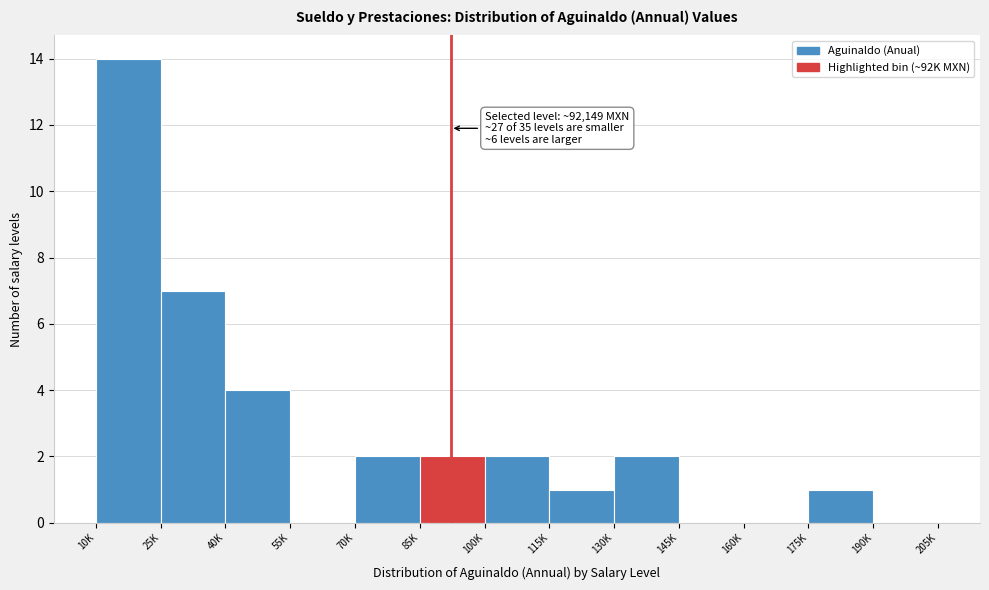

Reading right to left, list all the values displayed in this chart.

190K=0	175K=1	160K=0	145K=0	130K=2	115K=1	100K=2	85K=2	70K=2	55K=0	40K=4	25K=7	10K=14